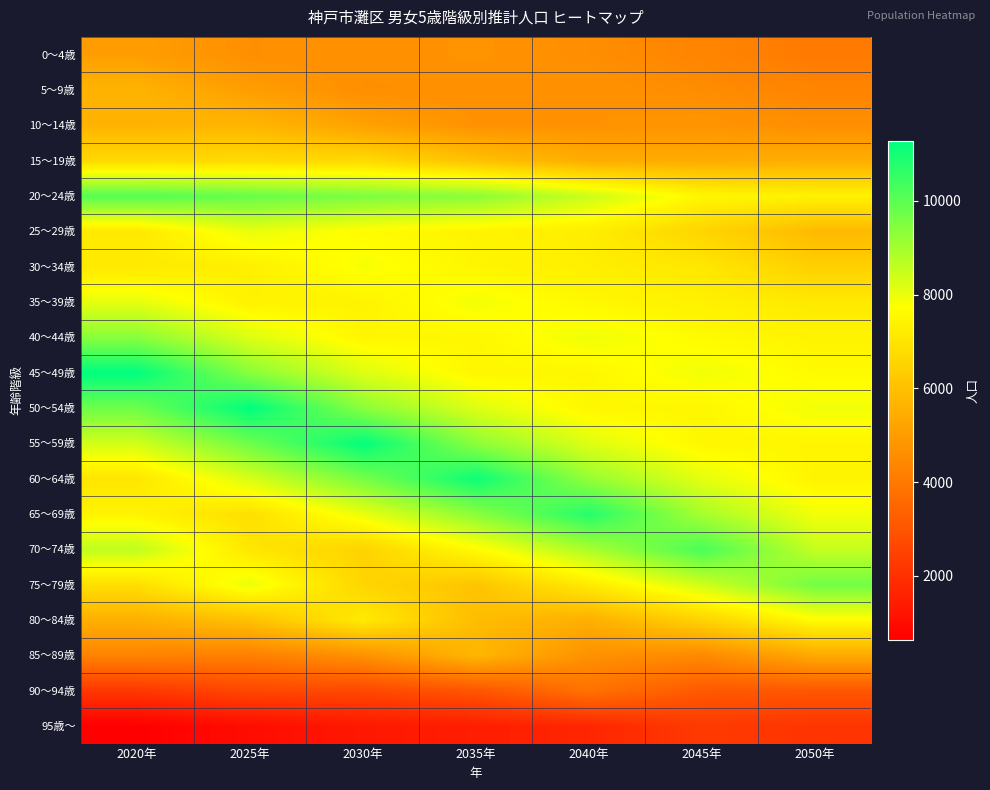

Reading left to right, what are all the values shown in this chart?

0～4歳: 2020年=5036	2025年=4625	2030年=4644	2035年=4732	2040年=4586	2045年=4340	2050年=4045
5～9歳: 2020年=5635	2025年=5039	2030年=4619	2035年=4629	2040年=4705	2045年=4562	2050年=4320
10～14歳: 2020年=5653	2025年=5728	2030年=5148	2035年=4702	2040年=4705	2045年=4776	2050年=4630
15～19歳: 2020年=6665	2025年=6710	2030年=6697	2035年=6024	2040年=5450	2045年=5419	2050年=5471
20～24歳: 2020年=10111	2025年=9851	2030年=9553	2035年=9350	2040年=8462	2045年=7509	2050年=7377
25～29歳: 2020年=7125	2025年=8041	2030年=7647	2035年=7432	2040年=7244	2045年=6571	2050年=5805
30～34歳: 2020年=7137	2025年=7303	2030年=7829	2035年=7486	2040年=7286	2045年=7081	2050年=6430
35～39歳: 2020年=8070	2025年=7379	2030年=7431	2035年=7875	2040年=7547	2045年=7352	2050年=7137
40～44歳: 2020年=9378	2025年=8212	2030年=7502	2035年=7526	2040年=7937	2045年=7614	2050年=7423
45～49歳: 2020年=11269	2025年=9367	2030年=8203	2035年=7503	2040年=7521	2045年=7926	2050年=7611
50～54歳: 2020年=9757	2025年=11288	2030年=9353	2035年=8206	2040年=7514	2045年=7515	2050年=7911
55～59歳: 2020年=8368	2025年=9761	2030年=11245	2035年=9315	2040年=8188	2045年=7505	2050年=7494
60～64歳: 2020年=7027	2025年=8287	2030年=9637	2035年=11098	2040年=9205	2045年=8106	2050年=7431
65～69歳: 2020年=7422	2025年=6855	2030年=8037	2035年=9354	2040年=10775	2045年=8953	2050年=7899
70～74歳: 2020年=8614	2025年=7056	2030年=6514	2035年=7641	2040年=8906	2045年=10268	2050年=8552
75～79歳: 2020年=6852	2025年=8028	2030年=6581	2035年=6113	2040年=7181	2045年=8387	2050年=9686
80～84歳: 2020年=5524	2025年=6014	2030年=7184	2035年=5882	2040年=5522	2045年=6518	2050年=7647
85～89歳: 2020年=4287	2025年=4196	2030年=4672	2035年=5716	2040年=4675	2045年=4466	2050年=5356
90～94歳: 2020年=2187	2025年=2613	2030年=2641	2035年=2998	2040年=3813	2045年=3111	2050年=3058
95歳～: 2020年=630	2025年=1011	2030年=1320	2035年=1476	2040年=1716	2045年=2249	2050年=2096